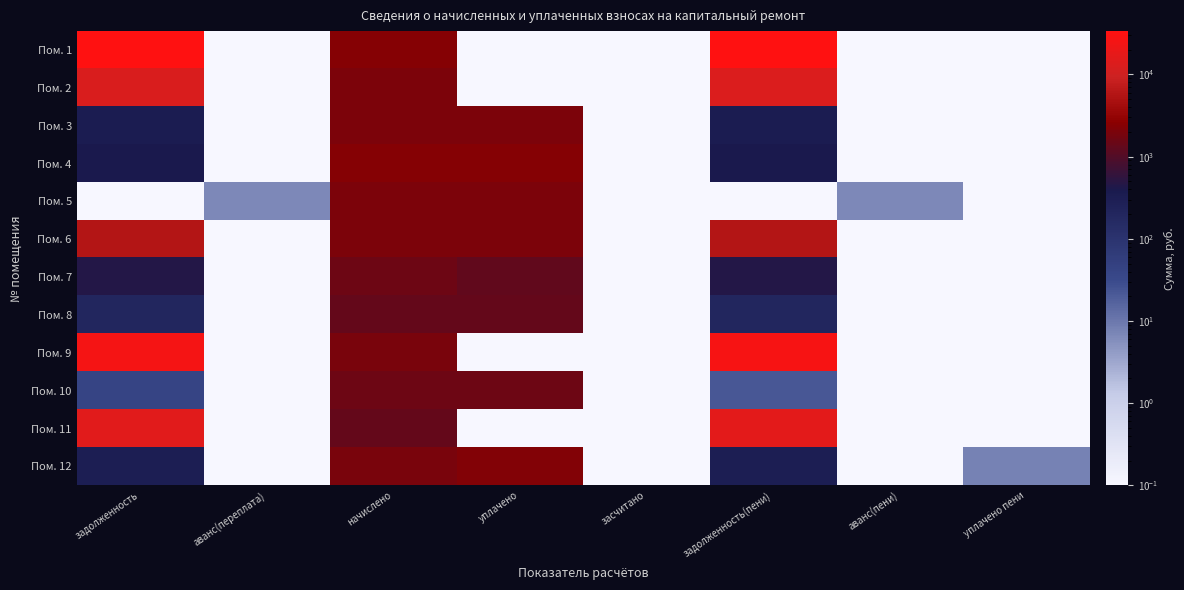

At how many categories does at least one series exceed 9682?

2